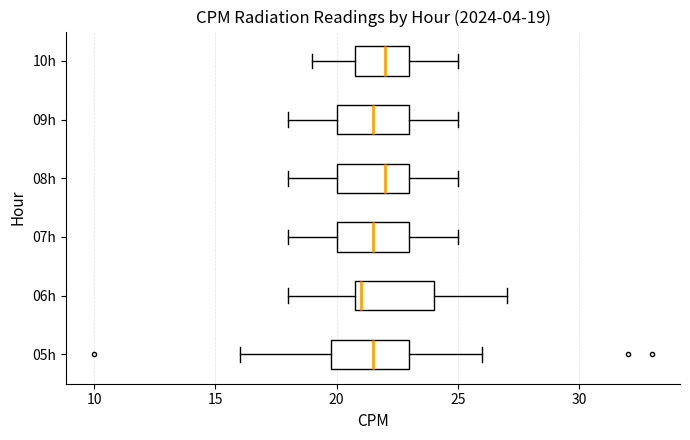

Which box has the furthest to the left median line?

06h